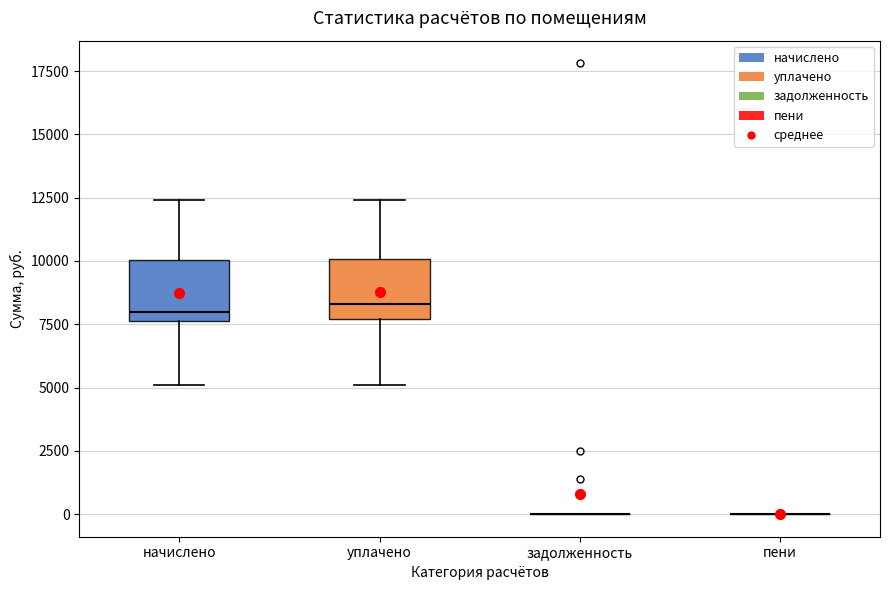

Reading left to right, read every box against the y-axis: the position of its median line, the range the box covers, and the ends of its whiskers. The values are not printed on the chart, so give them approximately, as read against the axis.

начислено: median 8000, box 7500 to 10000, whiskers 5000 to 12500
уплачено: median 8500, box 7500 to 10000, whiskers 5000 to 12500
задолженность: box collapsed to a line at 0, whiskers 0 to 0
пени: box collapsed to a line at 0, whiskers 0 to 0